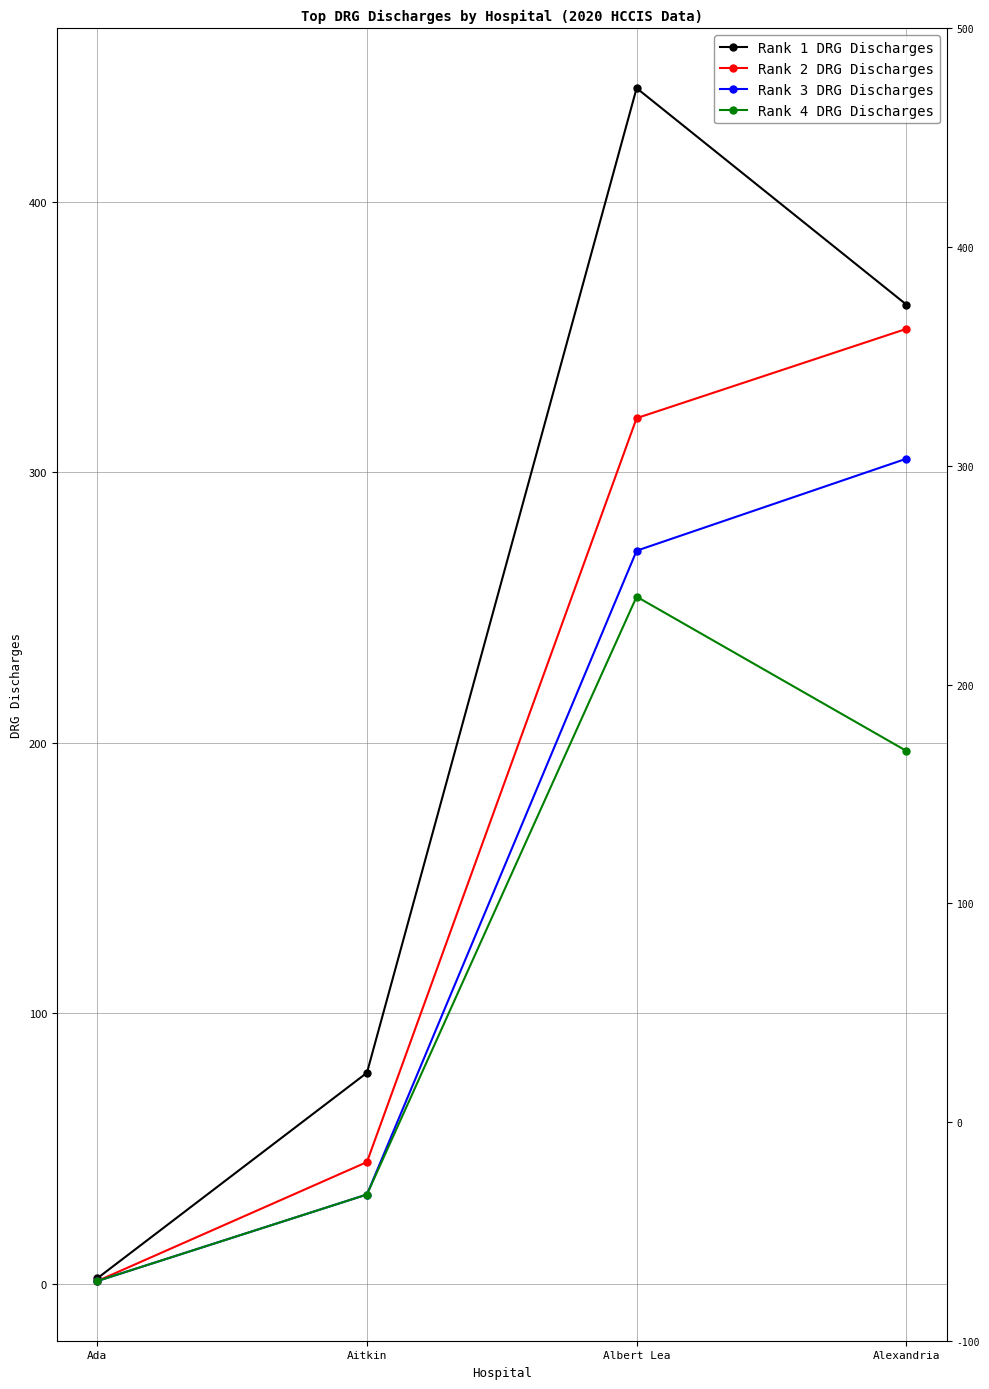

True or false: Rank 1 DRG Discharges and Rank 4 DRG Discharges cross at least once.

False